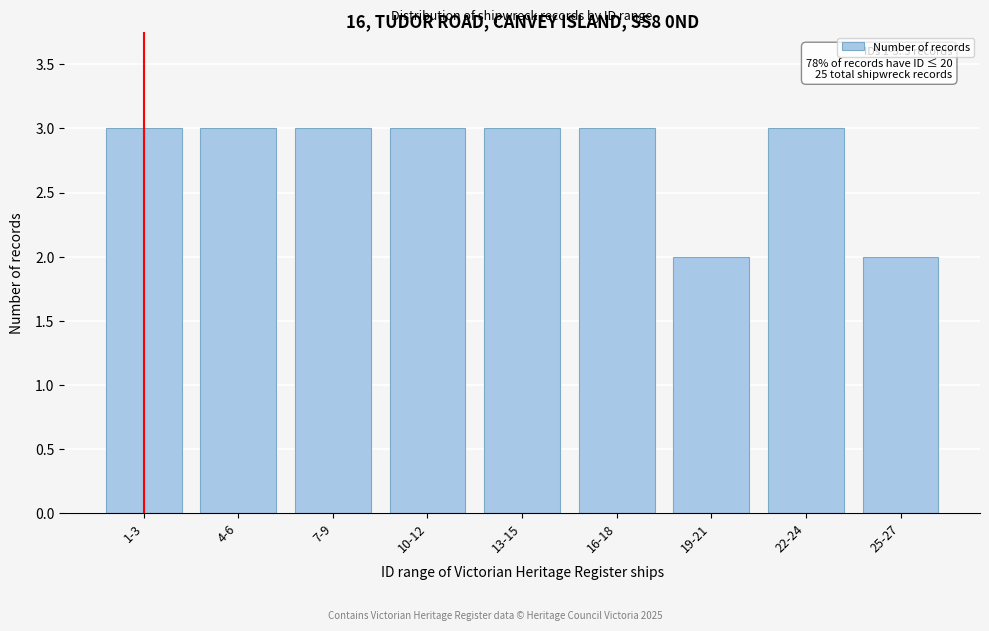

Reading left to right, transcribe all the data shown in this chart.

1-3=3	4-6=3	7-9=3	10-12=3	13-15=3	16-18=3	19-21=2	22-24=3	25-27=2